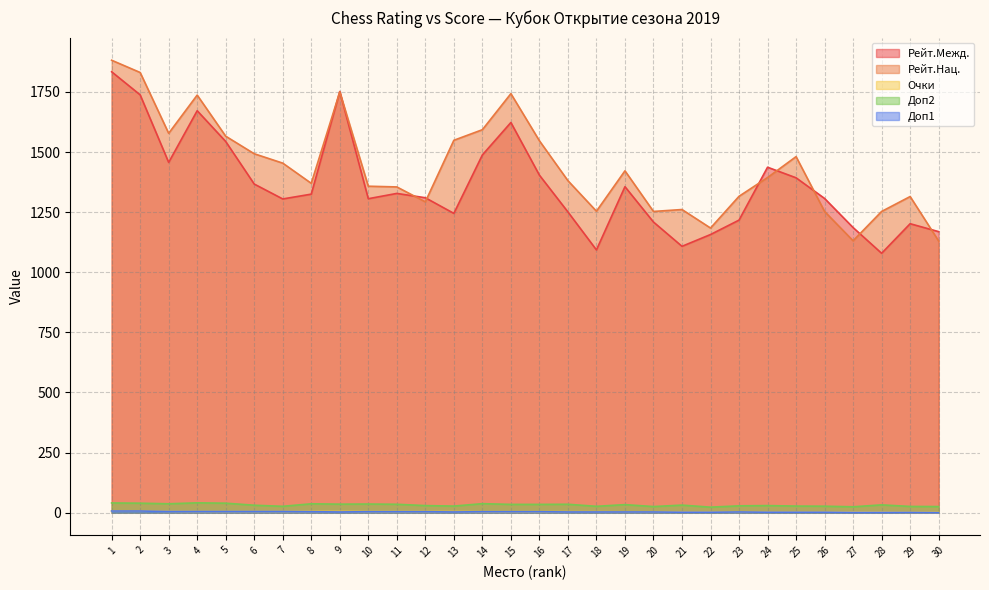

True or false: Доп1 has a value of 1.0 at 29.

True